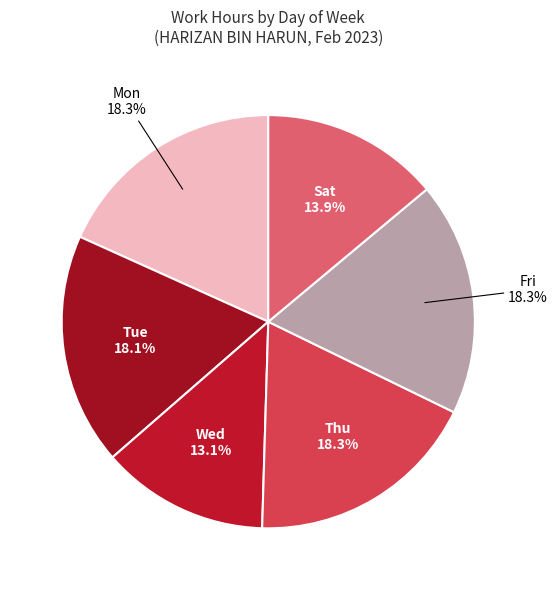

Do Mon and Fri together represent more than half of the pie?

No